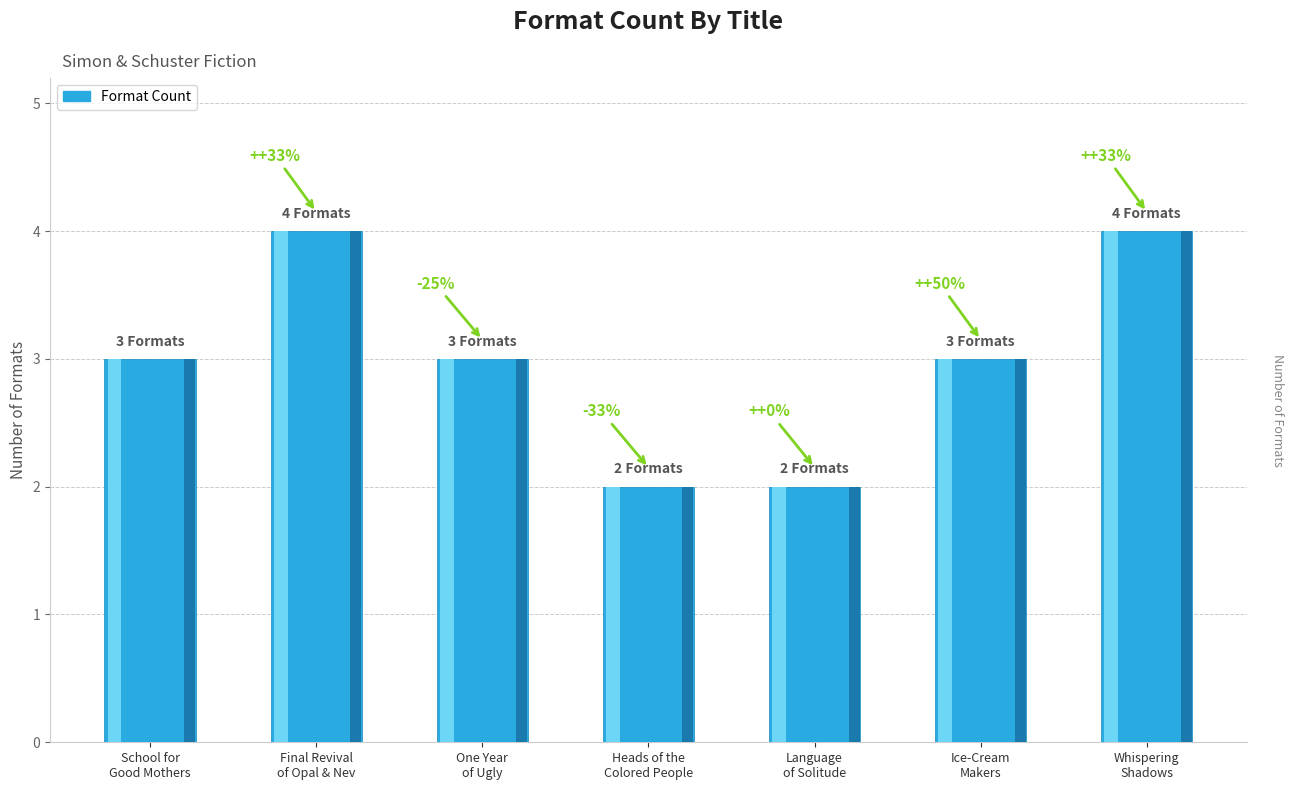

Reading left to right, list all the values displayed in this chart.

School for
Good Mothers=3	Final Revival
of Opal & Nev=4	One Year
of Ugly=3	Heads of the
Colored People=2	Language
of Solitude=2	Ice-Cream
Makers=3	Whispering
Shadows=4